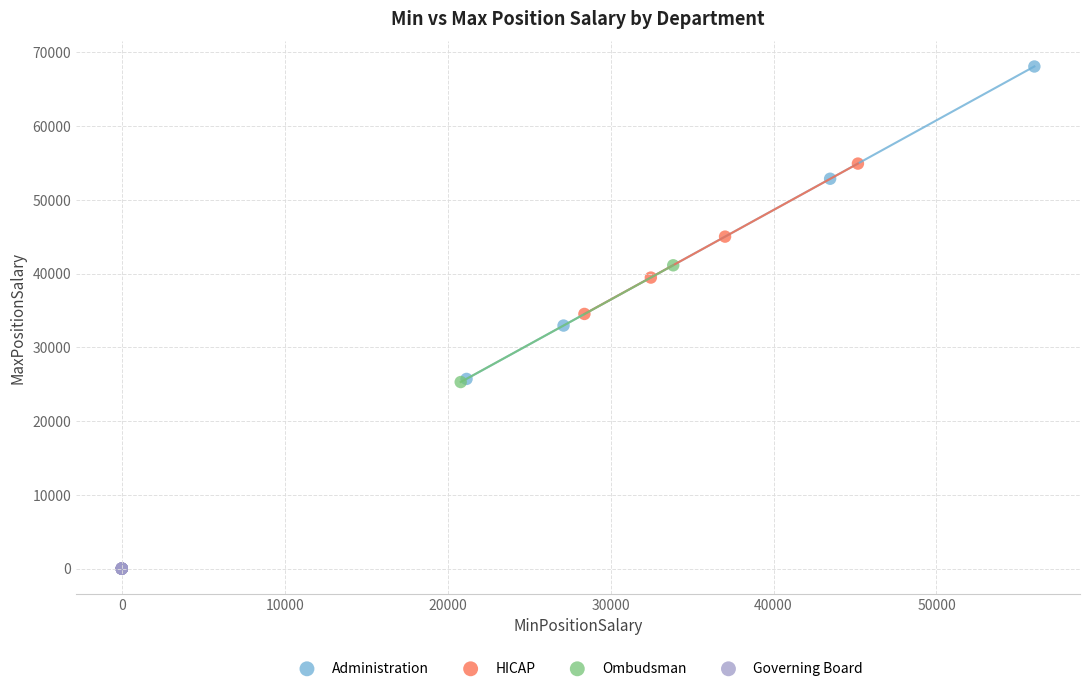

Which series contains the lowest Y value?

Governing Board